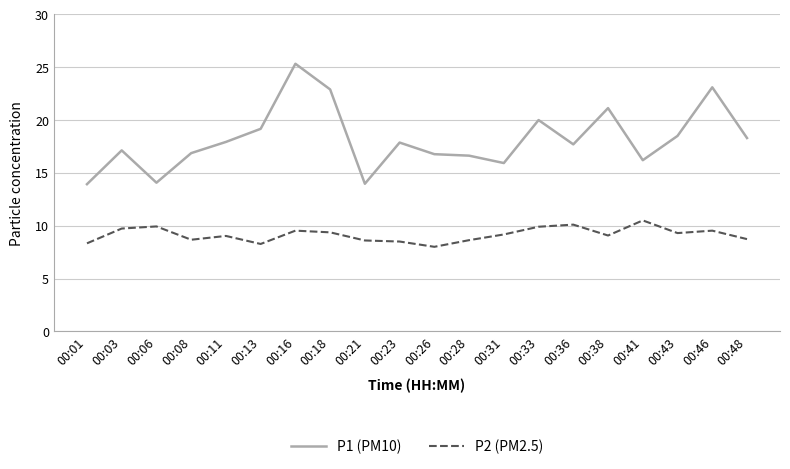

True or false: P1 (PM10) has more than 2 points higher than both neighbors.

True